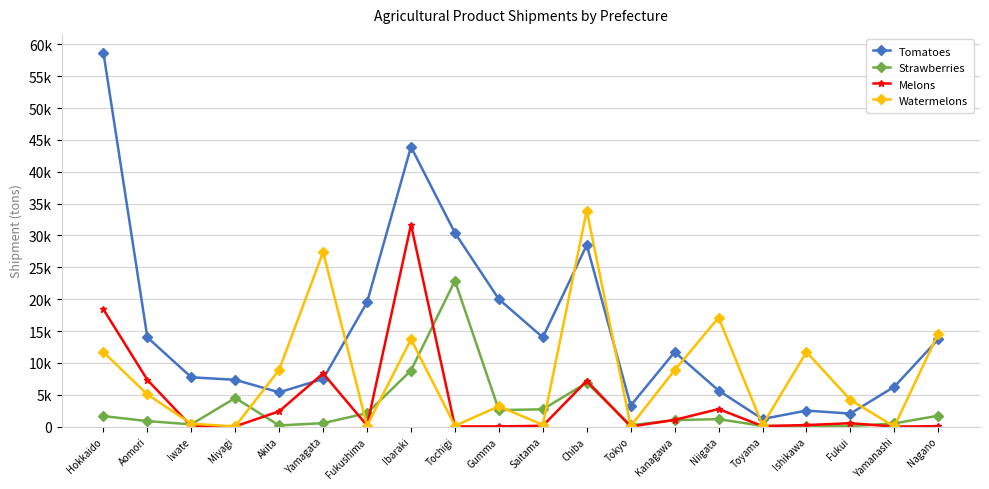

Does the chart have visible grid lines?

Yes